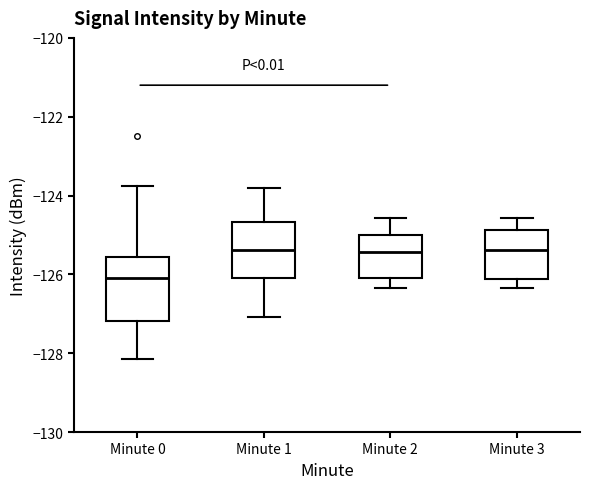

Where is the lower edge of the box for Minute 0 on the y-axis? The values are not printed on the chart, so give them approximately, as read against the axis.

-127.2